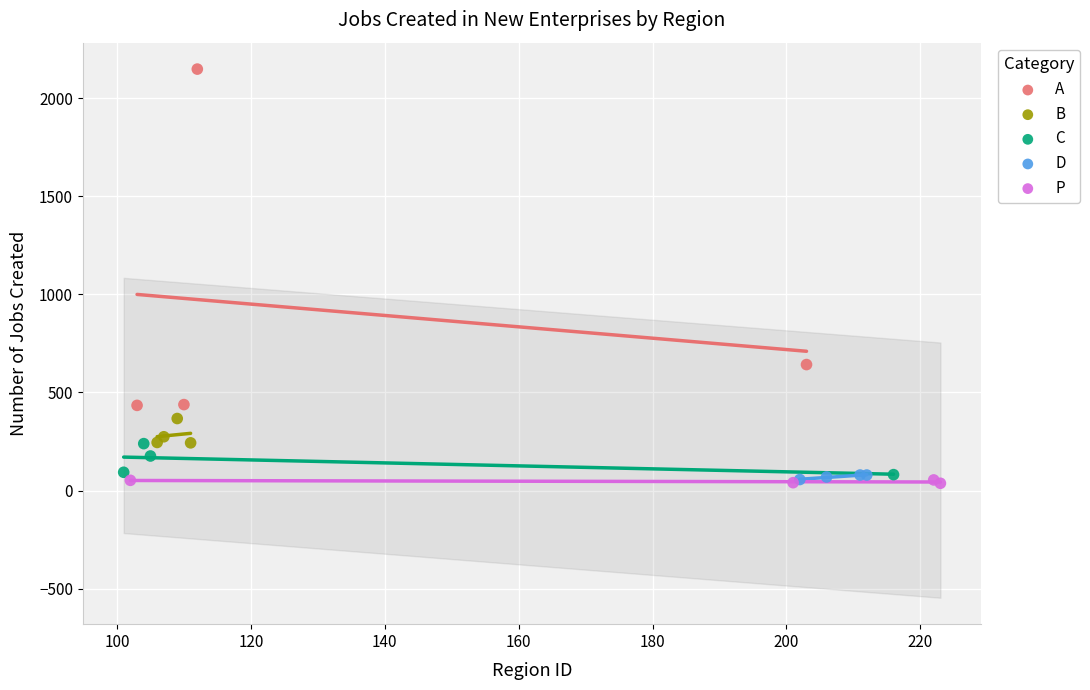

Which series has the largest Y range (max minus min)?

A